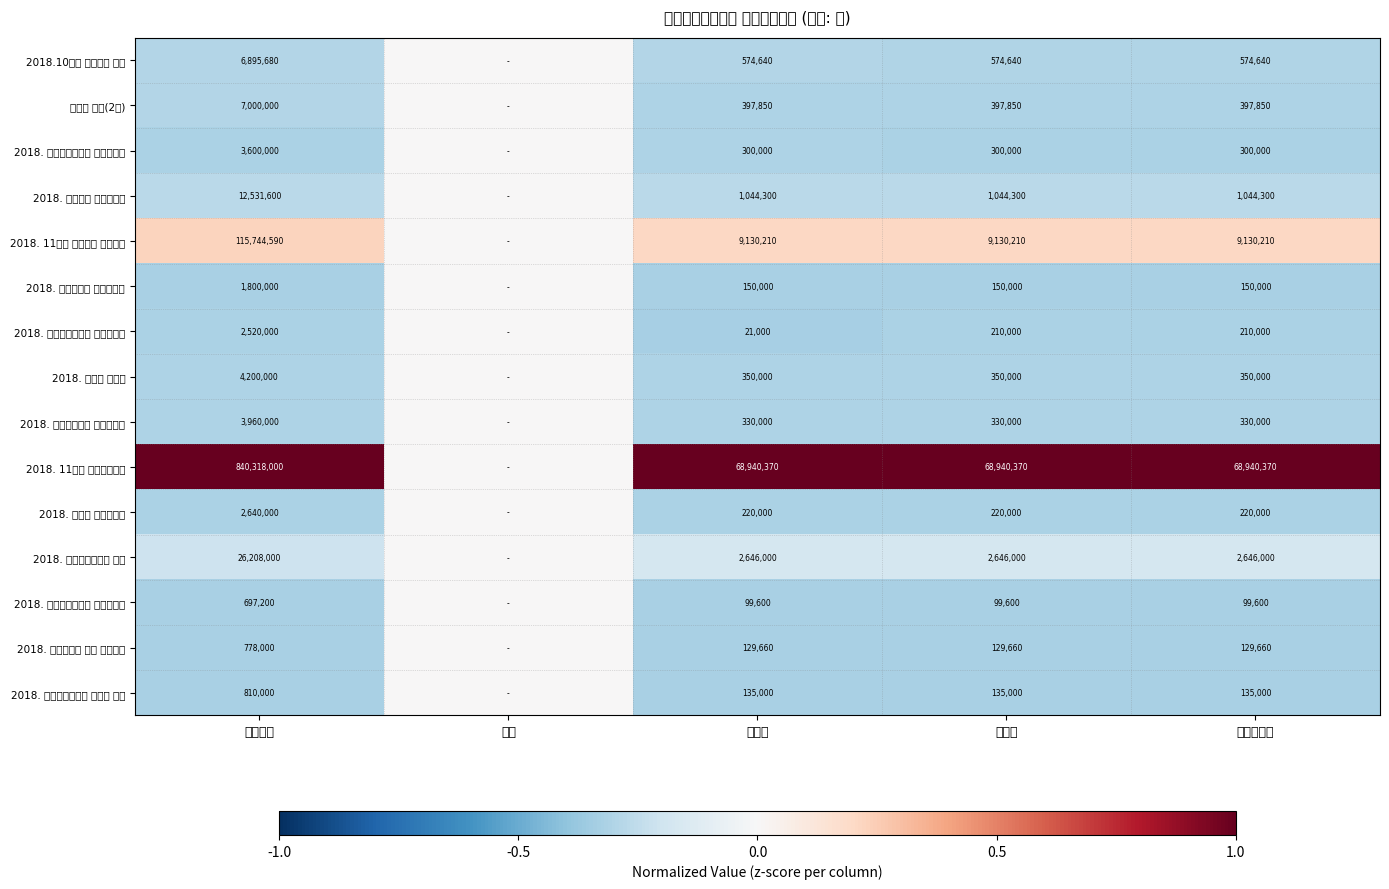

What is the difference between the highest and lowest values at 기성금?

68919370